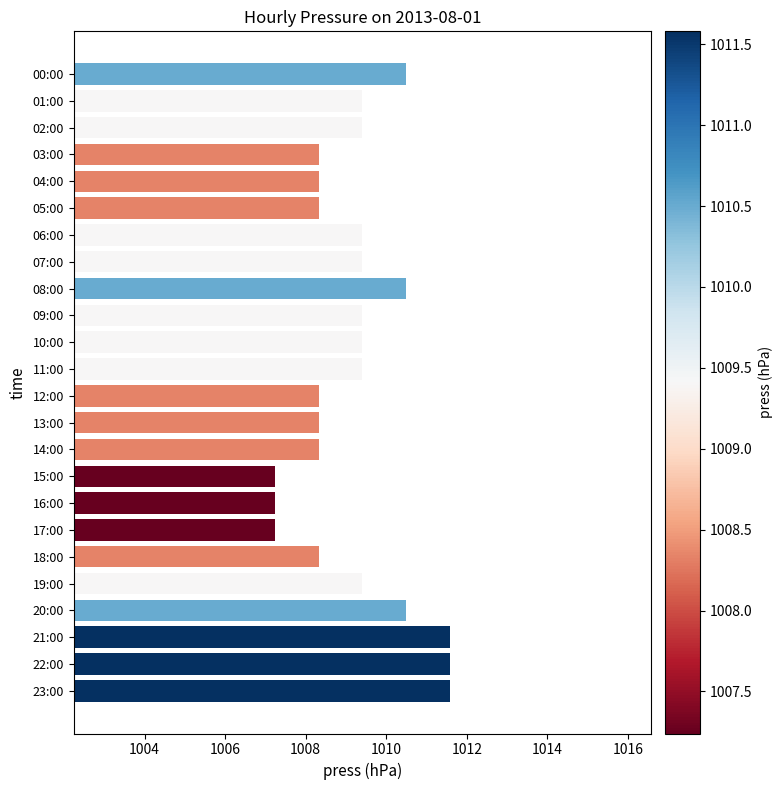

Reading top to bottom, what are all the values shown in this chart?

00:00=1010.5	01:00=1009.4	02:00=1009.4	03:00=1008.3	04:00=1008.3	05:00=1008.3	06:00=1009.4	07:00=1009.4	08:00=1010.5	09:00=1009.4	10:00=1009.4	11:00=1009.4	12:00=1008.3	13:00=1008.3	14:00=1008.3	15:00=1007.2	16:00=1007.2	17:00=1007.2	18:00=1008.3	19:00=1009.4	20:00=1010.5	21:00=1011.6	22:00=1011.6	23:00=1011.6